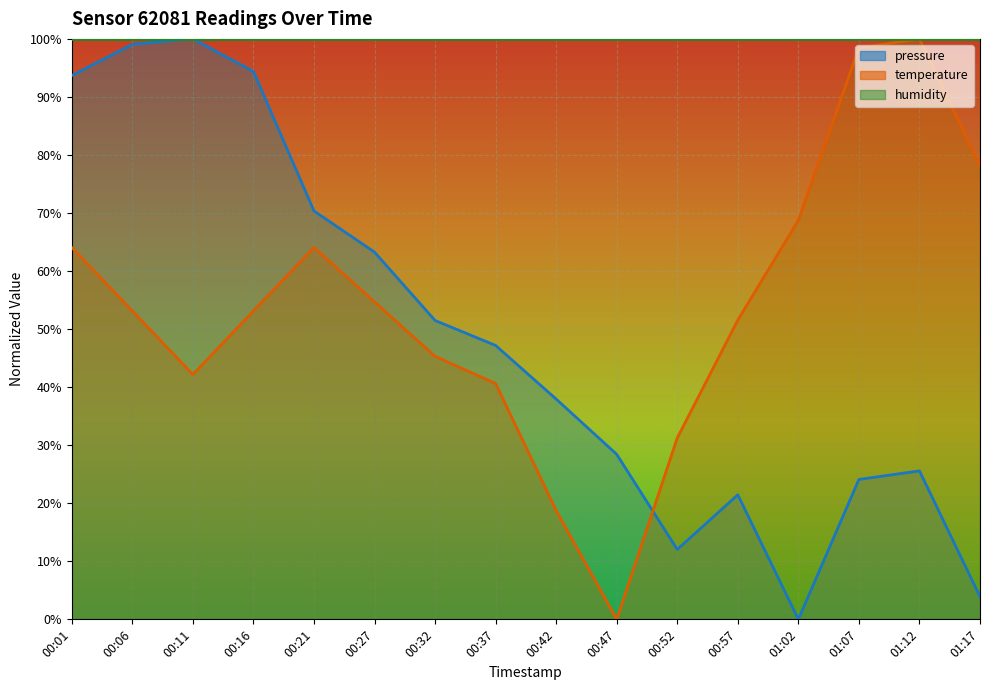

What is the sum of all pressure values?

772.9